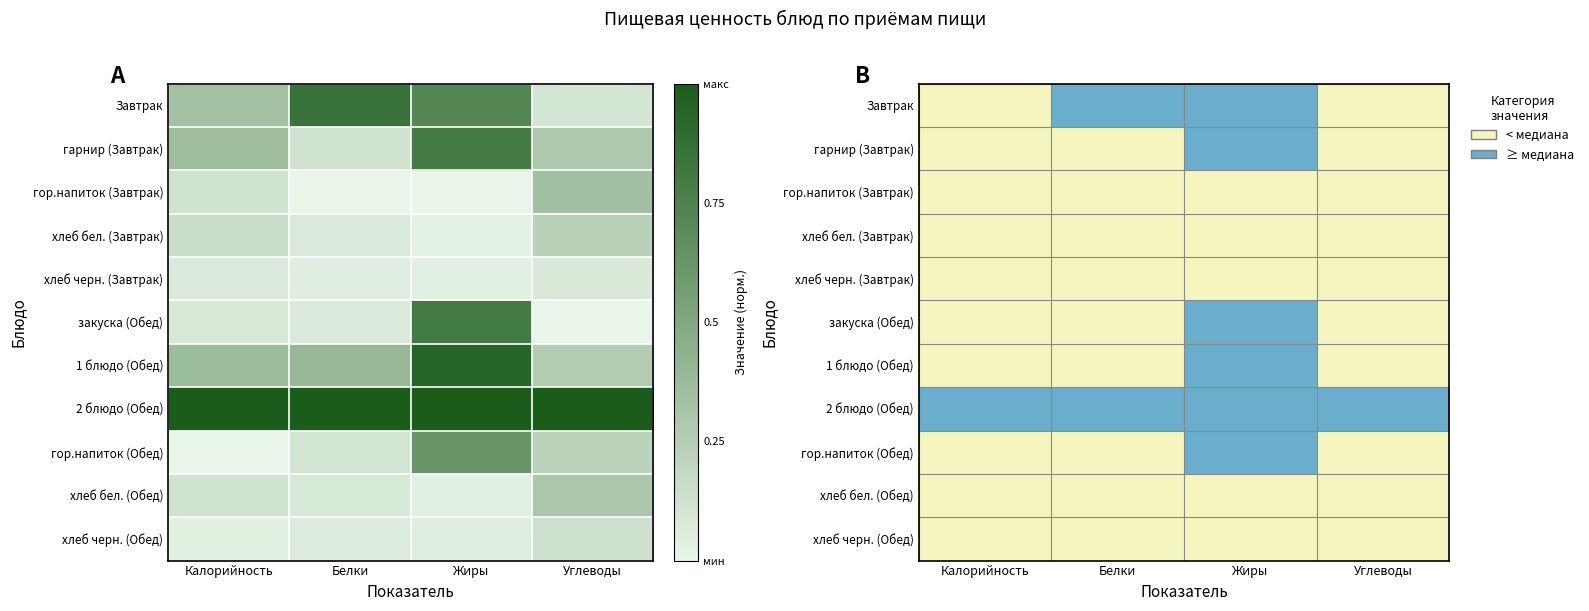

Which series changed the most between Белки and Углеводы?

Завтрак